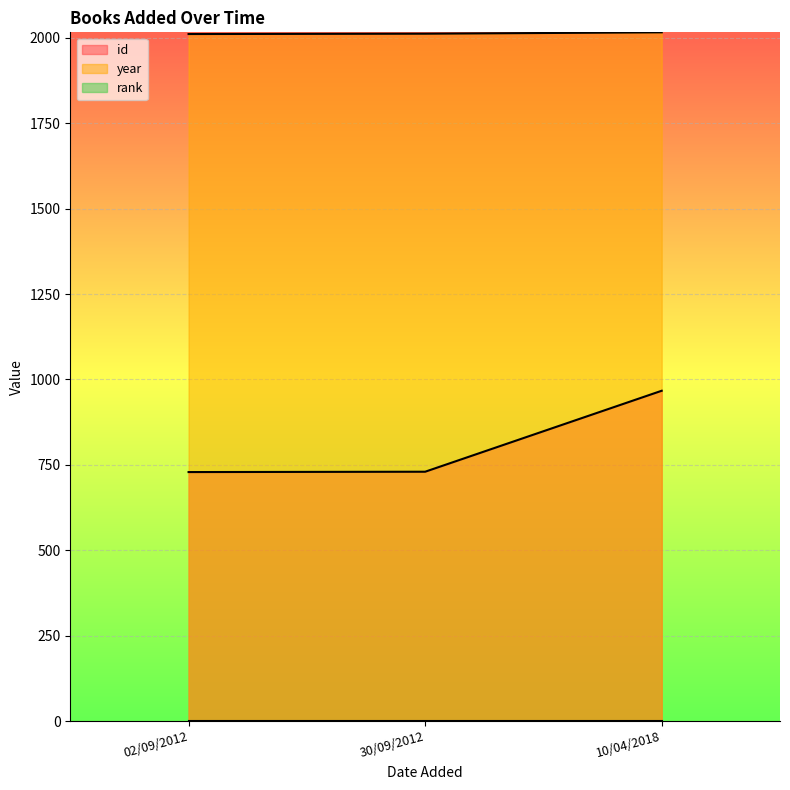

What is the minimum value for year?

2011